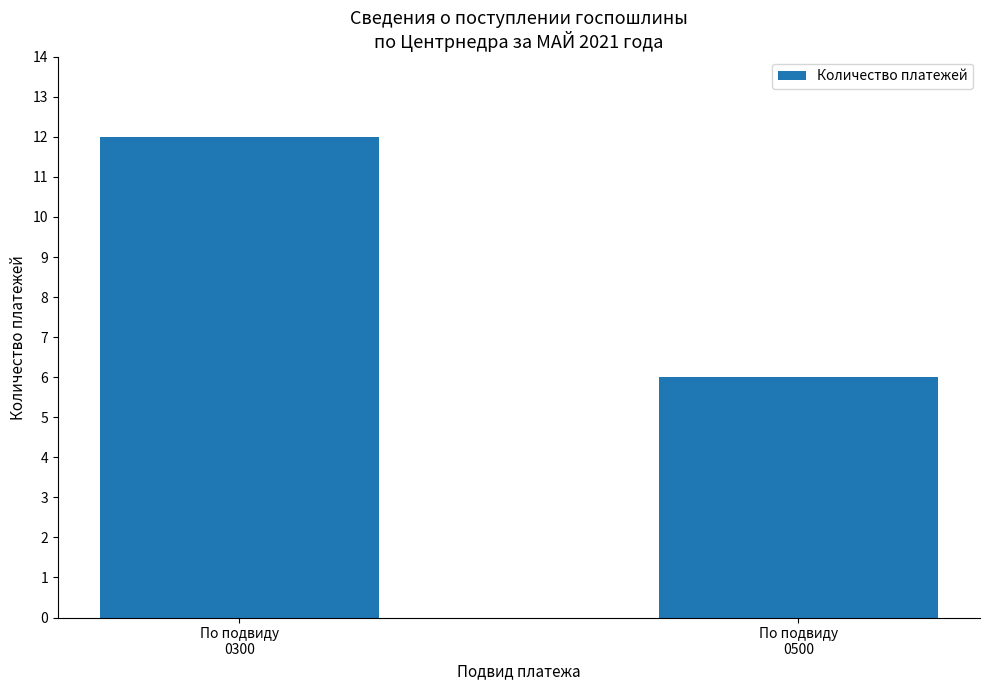

Between По подвиду
0300 and По подвиду
0500, which is larger?

По подвиду
0300